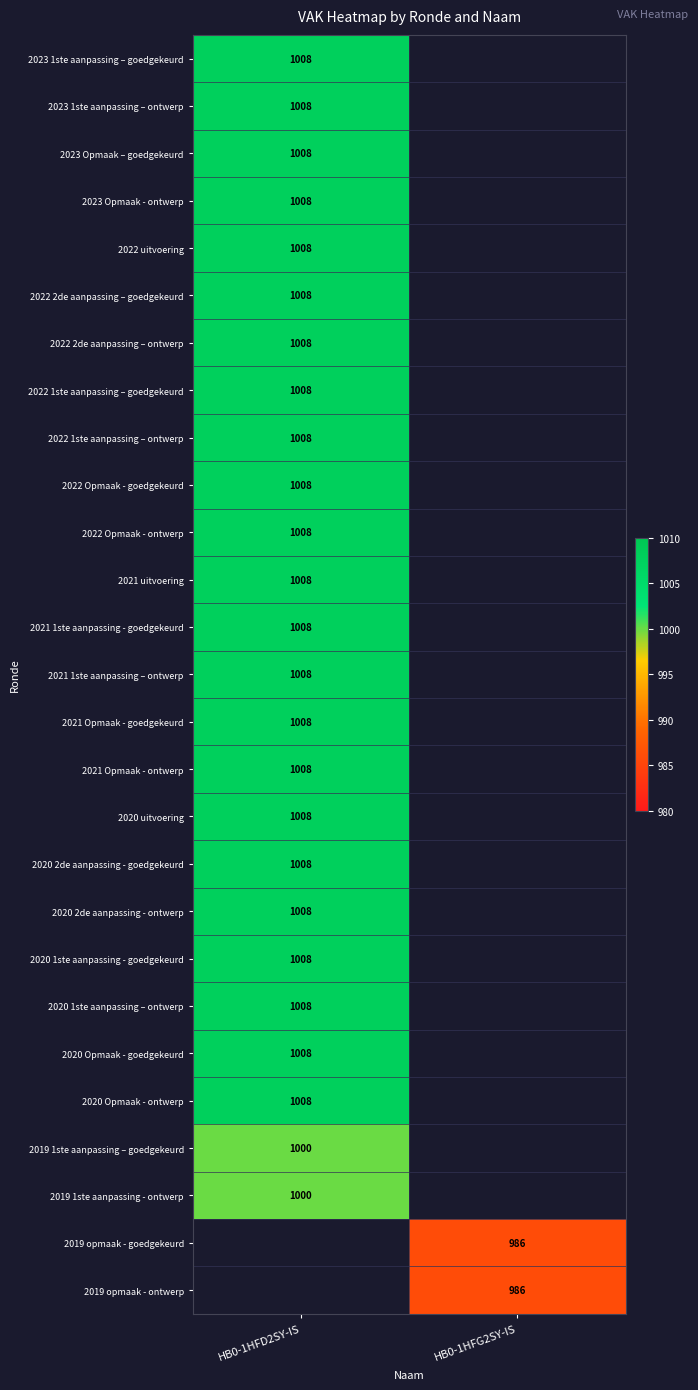

Is it true that 2021 Opmaak - ontwerp equals 1008 at HB0-1HFD2SY-IS?

True